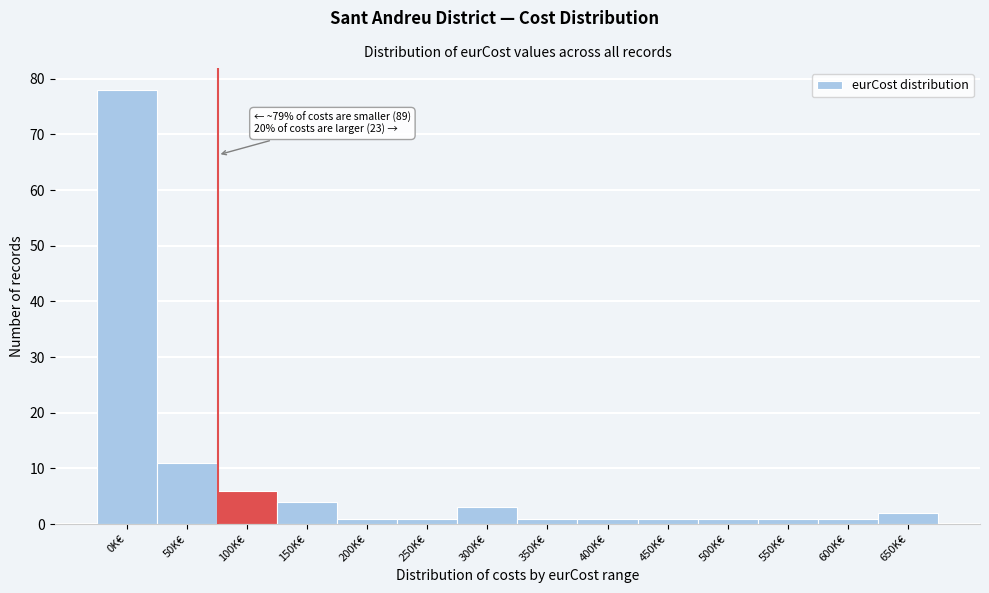

Reading right to left, transcribe all the data shown in this chart.

2	1	1	1	1	1	1	3	1	1	4	6	11	78